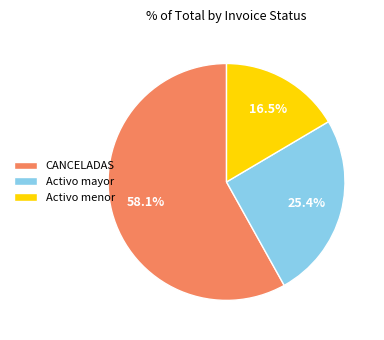

How many slices are in this pie chart?

3